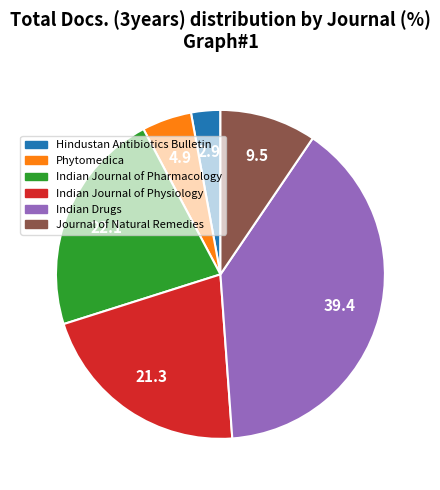

Does any single category account for the majority?

No